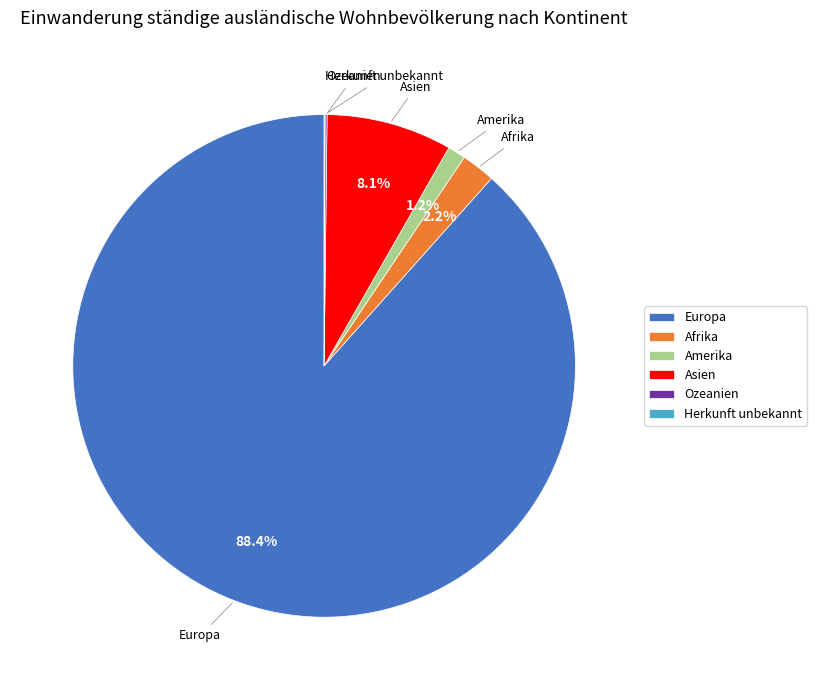

To the nearest percent, what portion does Asien represent?

8%